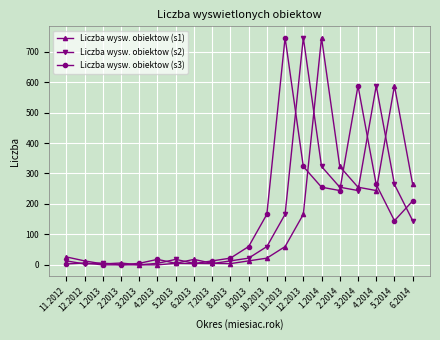

The Liczba wysw. obiektow (s3) series shows 60 at 9.2013. True or false?

True